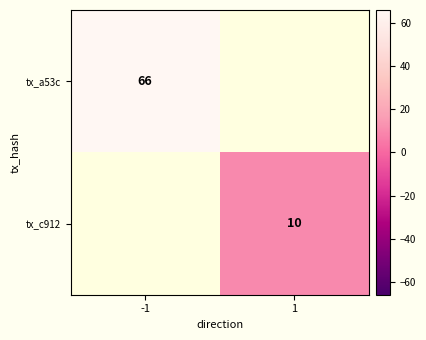

Is it true that tx_c912 equals 10 at 1?

True